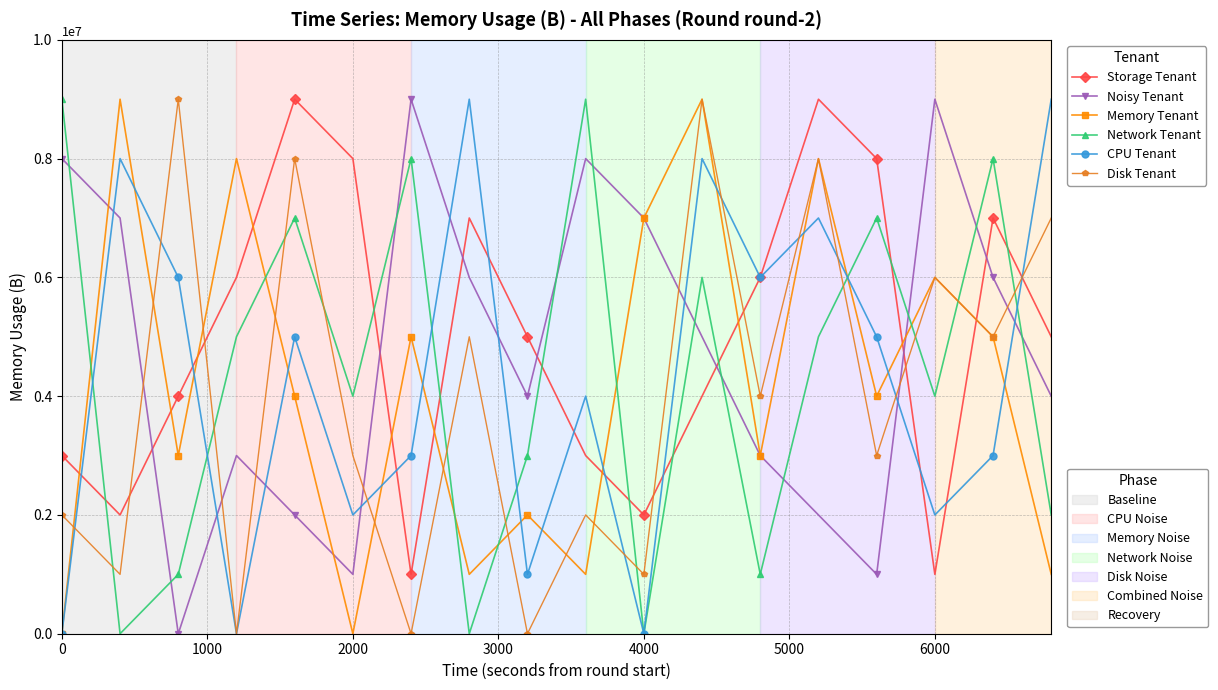

What is the greatest value displayed?

9000000